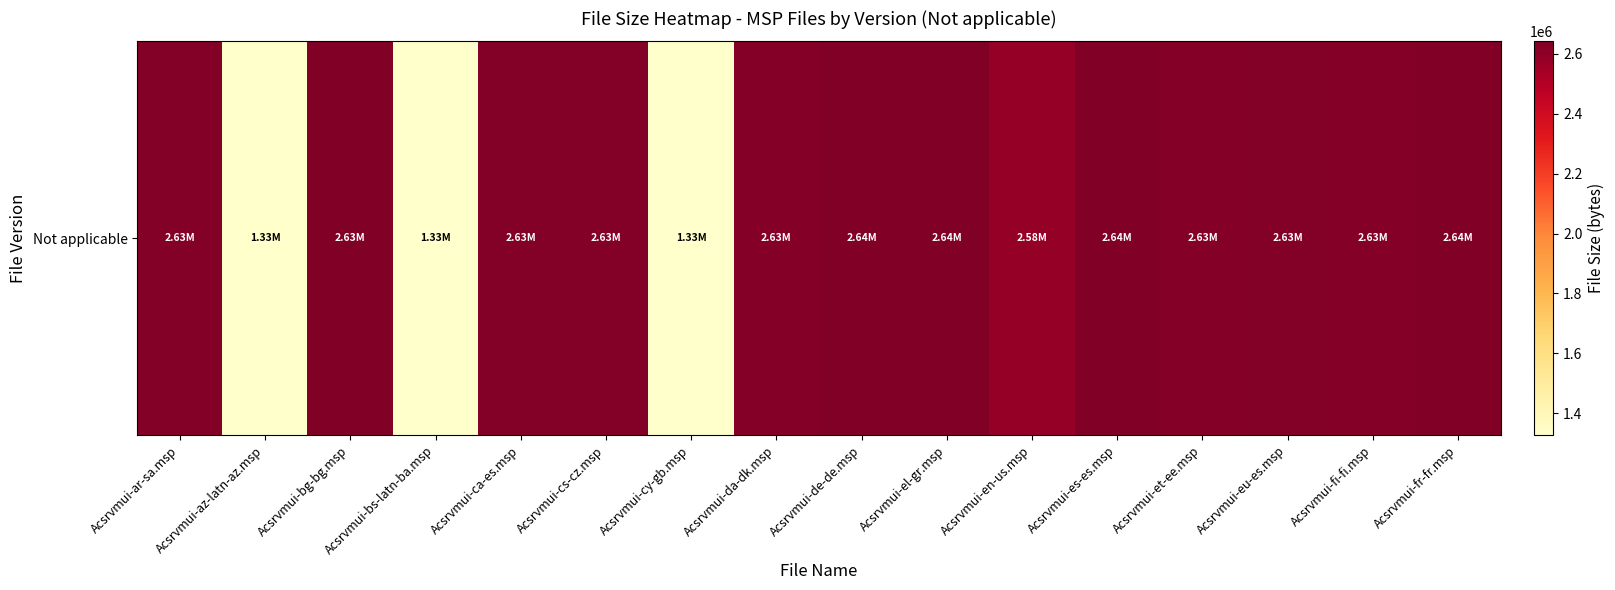

Rank the categories by value from highest to lowest.

Acsrvmui-de-de.msp, Acsrvmui-el-gr.msp, Acsrvmui-es-es.msp, Acsrvmui-fr-fr.msp, Acsrvmui-bg-bg.msp, Acsrvmui-ar-sa.msp, Acsrvmui-ca-es.msp, Acsrvmui-cs-cz.msp, Acsrvmui-eu-es.msp, Acsrvmui-da-dk.msp, Acsrvmui-et-ee.msp, Acsrvmui-fi-fi.msp, Acsrvmui-en-us.msp, Acsrvmui-az-latn-az.msp, Acsrvmui-bs-latn-ba.msp, Acsrvmui-cy-gb.msp